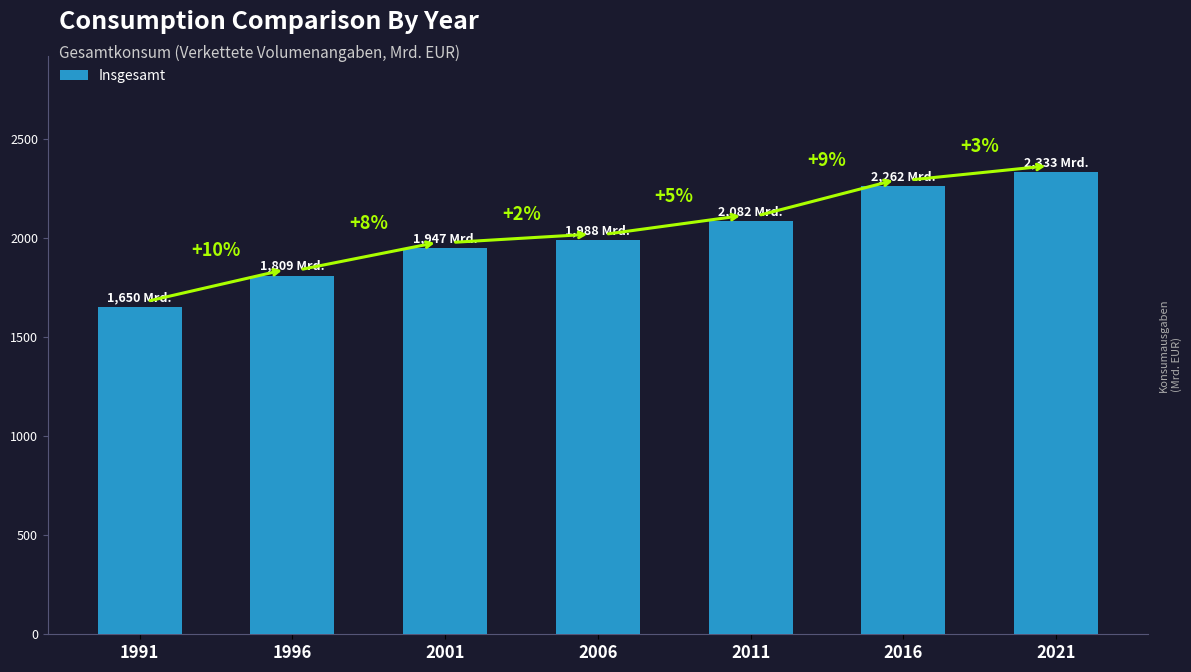

How many bars are there in total?

7